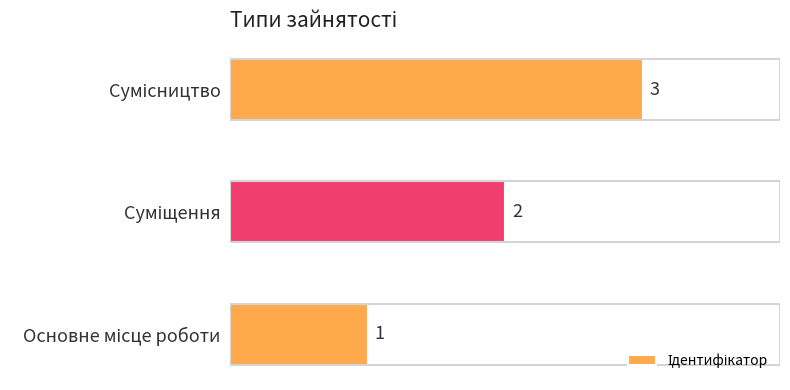

How many values are below 2?

1